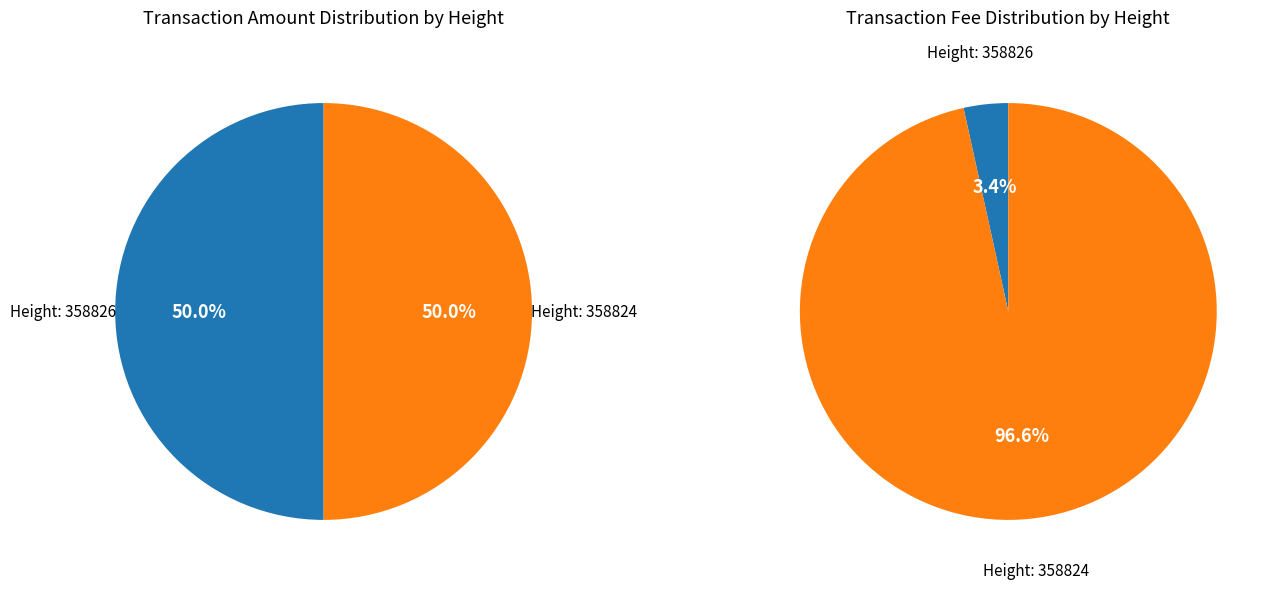

What is the total percentage of 358826 and 358824?

100.0%